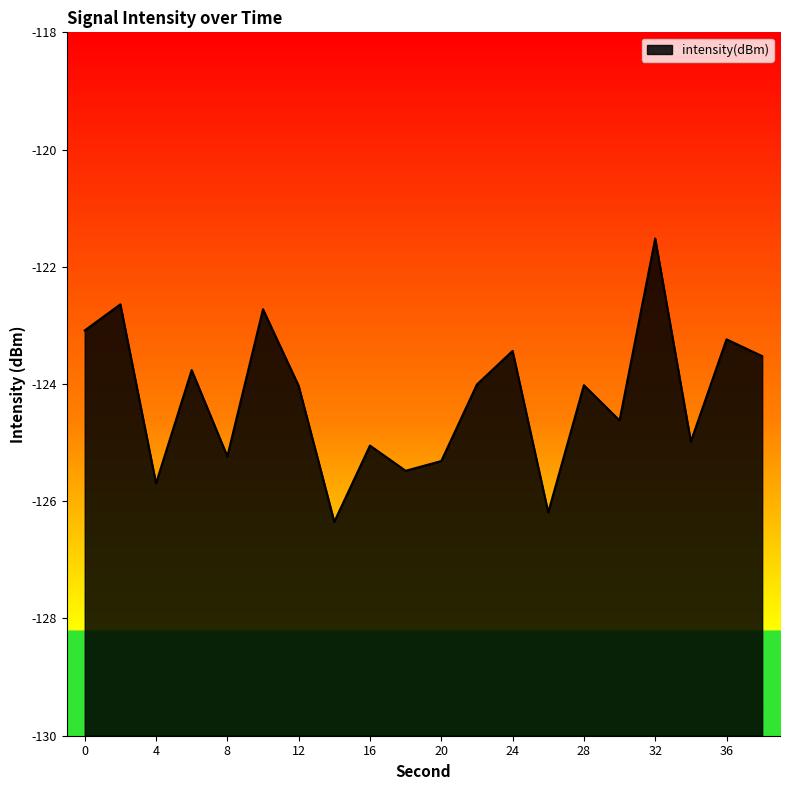

At which category does the chart reach its peak across all series?

32